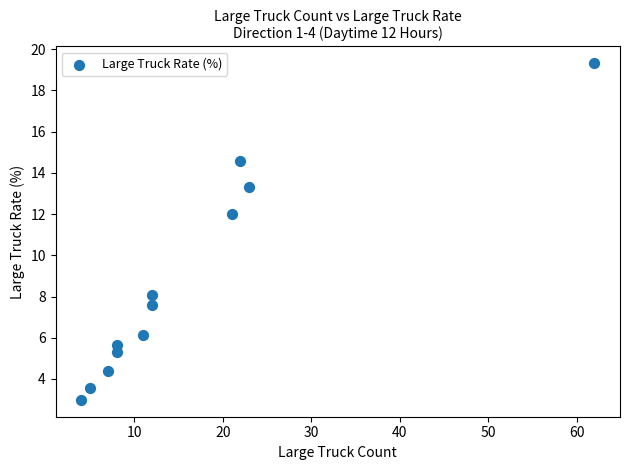

What is the average X value?

16.2